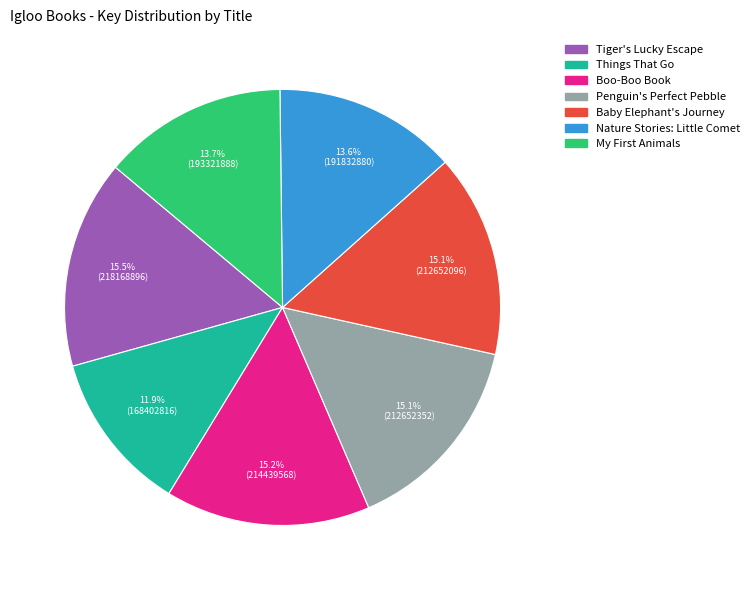

Which slice is the smallest?

Things That Go